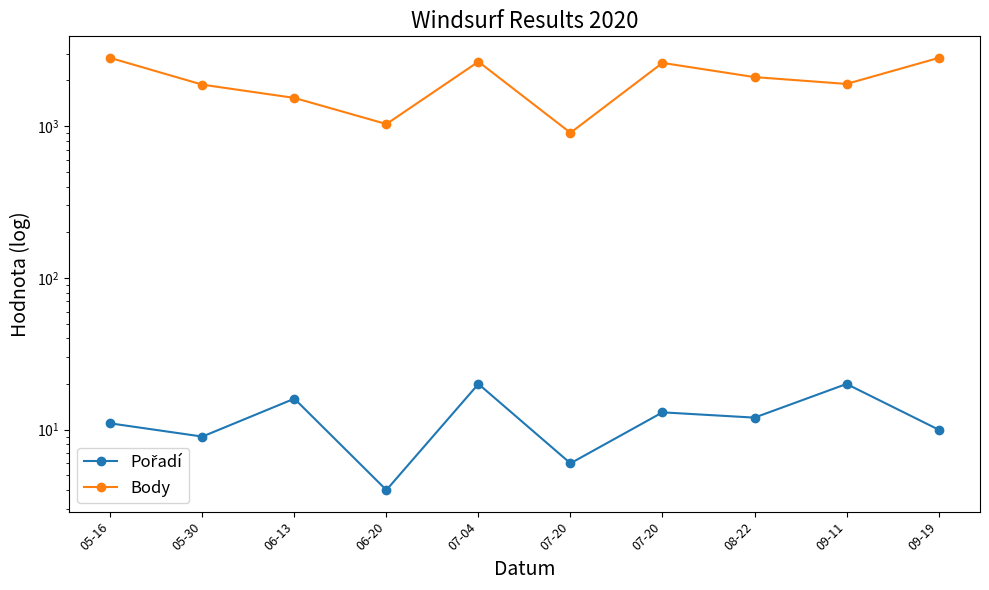

Read the Body value at 07-20, to the nearest 10.

900